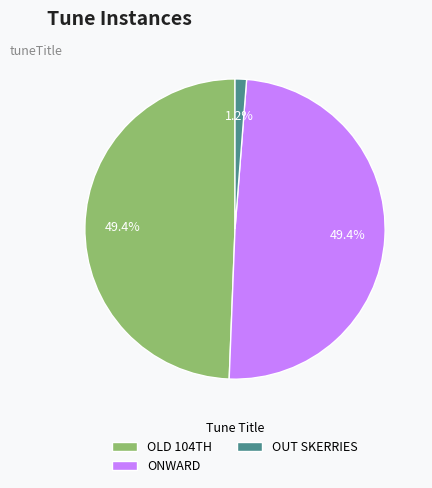

How many segments does this pie chart have?

3